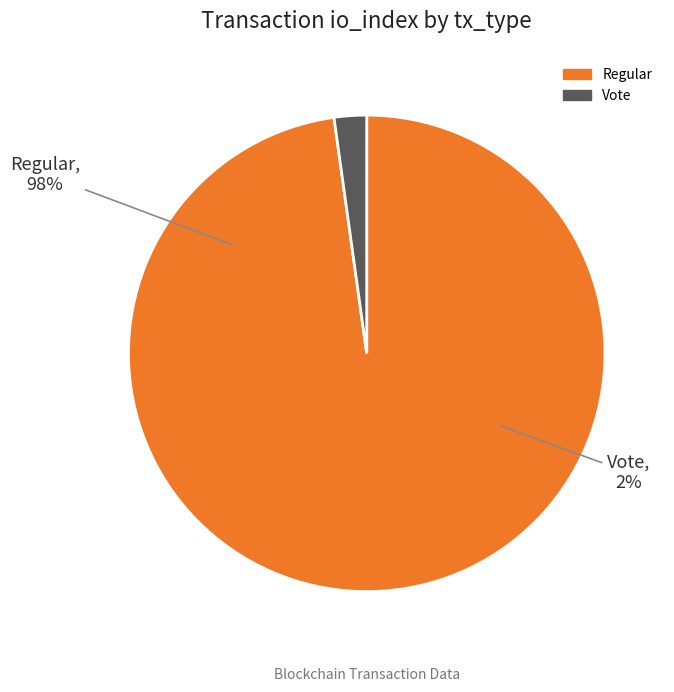

What percentage is the Regular slice, to the nearest percent?

98%